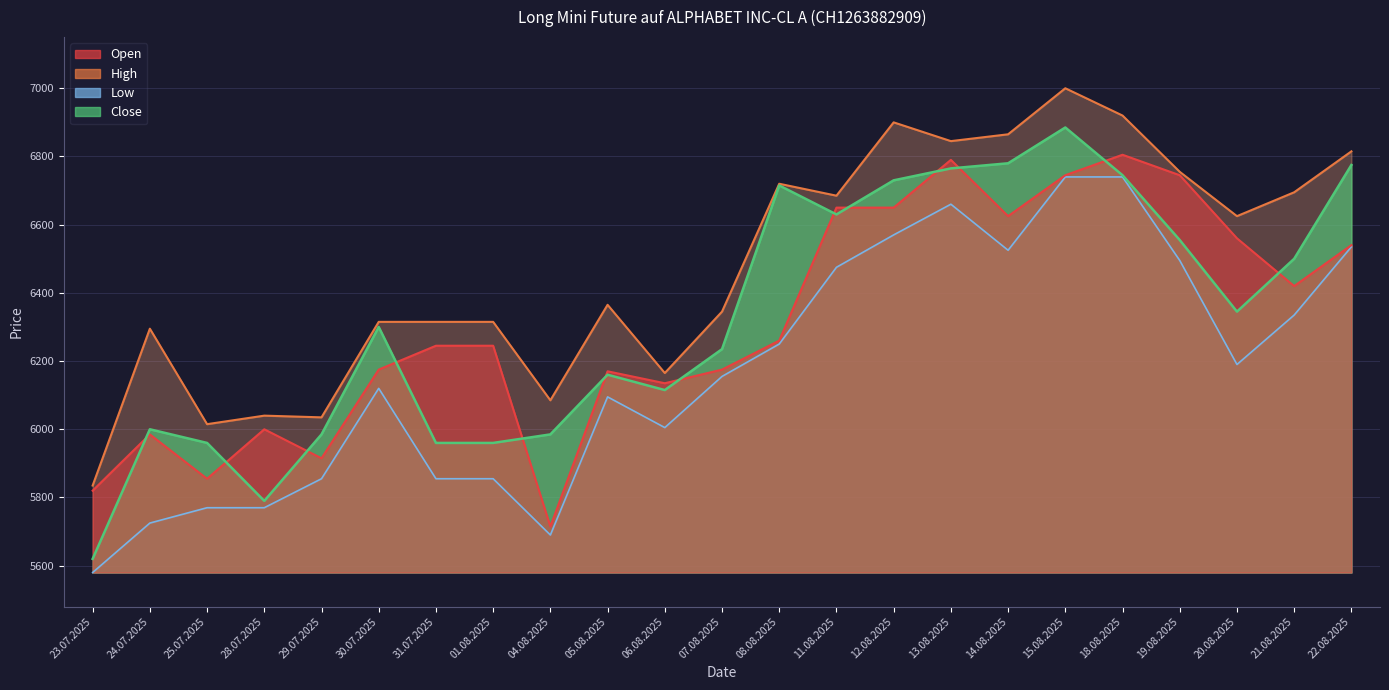

The Low series shows 5770 at 28.07.2025. True or false?

True